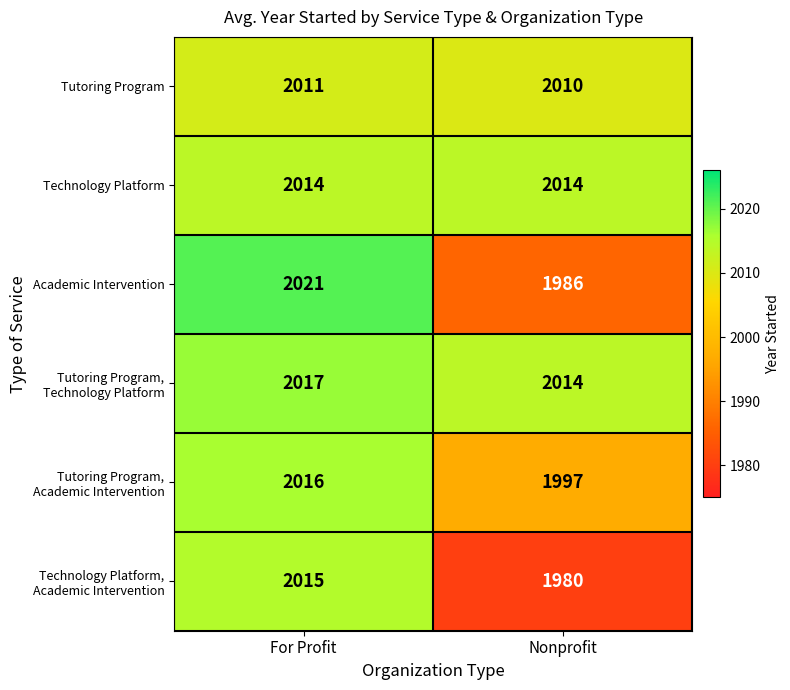

What is the smallest value displayed?

1980